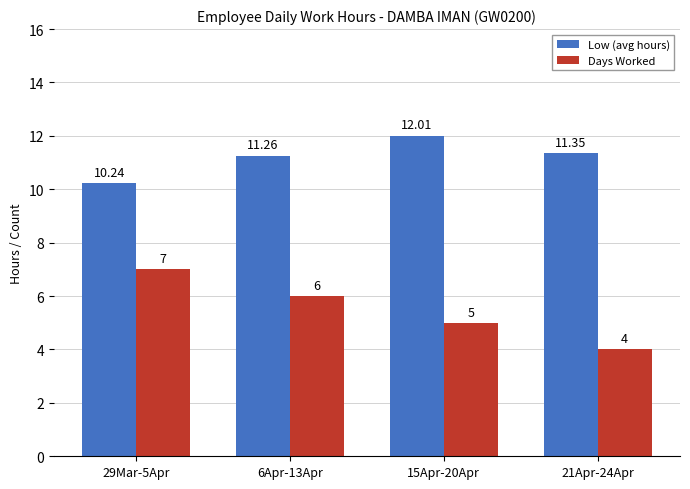

What is the sum of all Days Worked values?

22.0